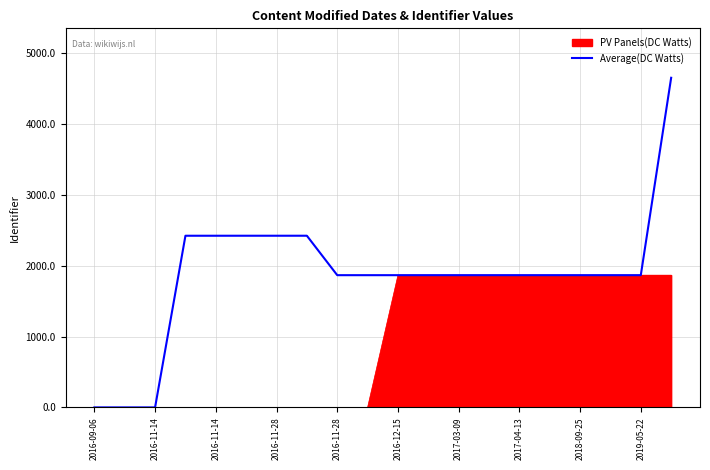

Rank the series by their average value, from highest to lowest.

Average(DC Watts), PV Panels(DC Watts)